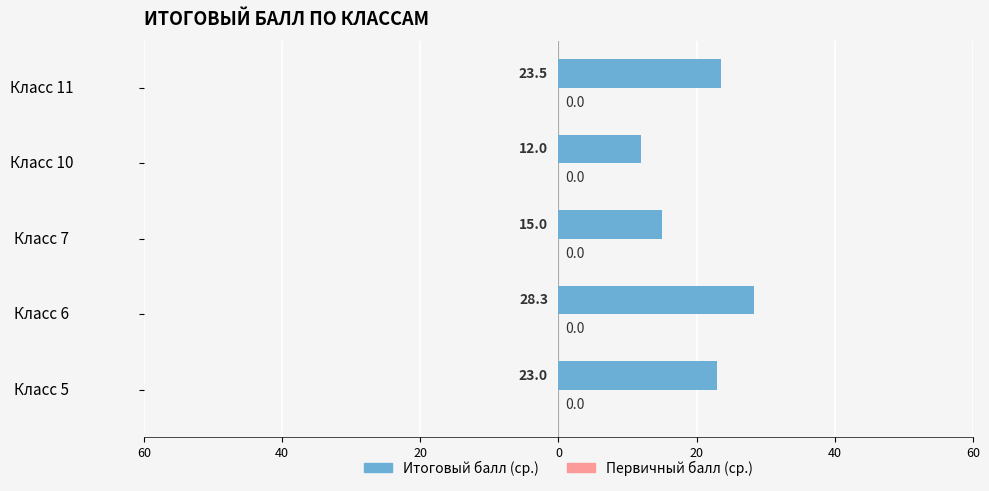

Does the chart contain any negative values?

No